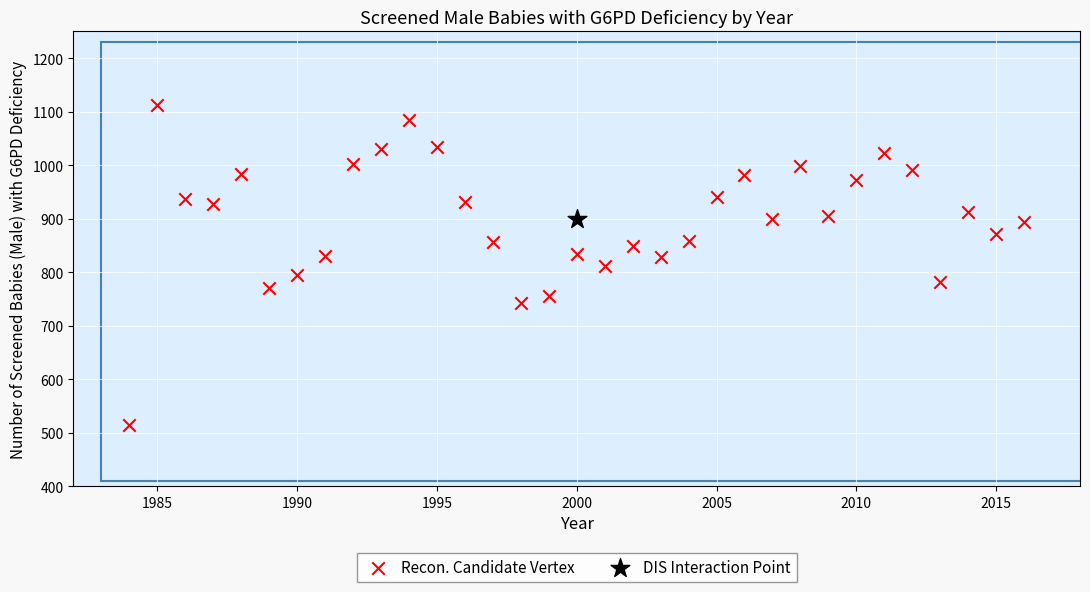

What are all the series names shown in the legend?

Recon. Candidate Vertex, DIS Interaction Point